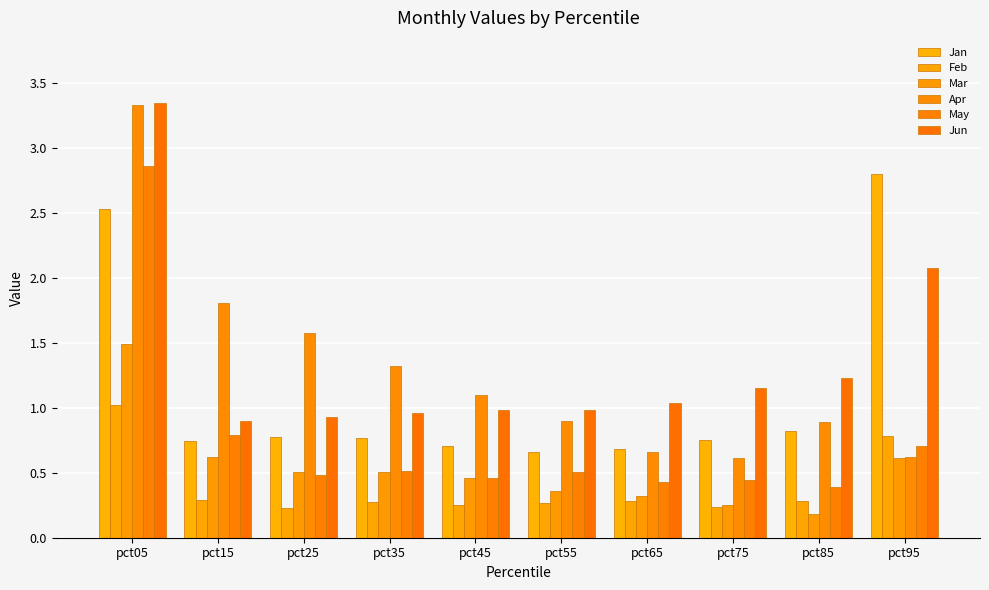

How many bars are there in total?

60